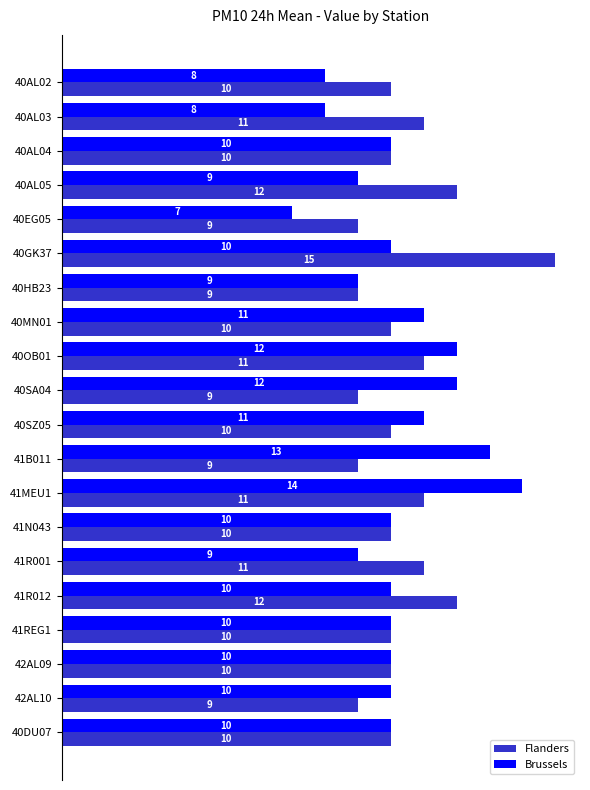

The value of Brussels at 40HB23 is 9. True or false?

True